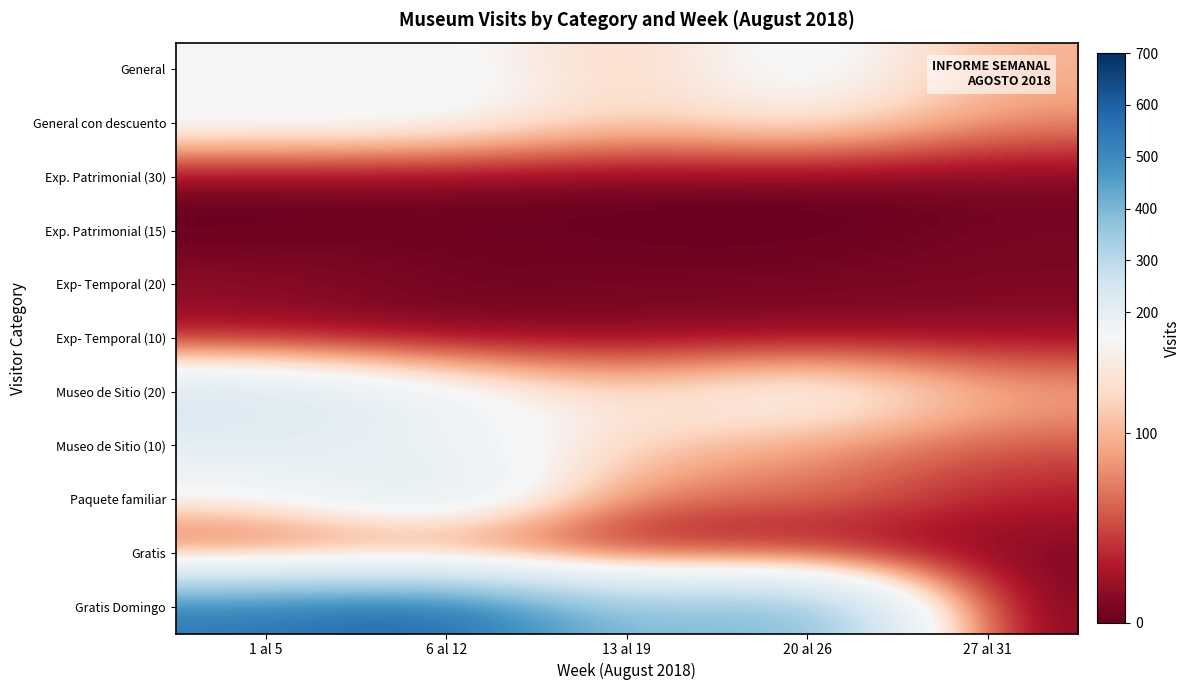

Rank the series at 1 al 5 from lowest to highest value.

Exp. Patrimonial (15), Exp. Patrimonial (30), Gratis, Exp- Temporal (20), Exp- Temporal (10), Paquete familiar, General, General con descuento, Museo de Sitio (10), Museo de Sitio (20), Gratis Domingo